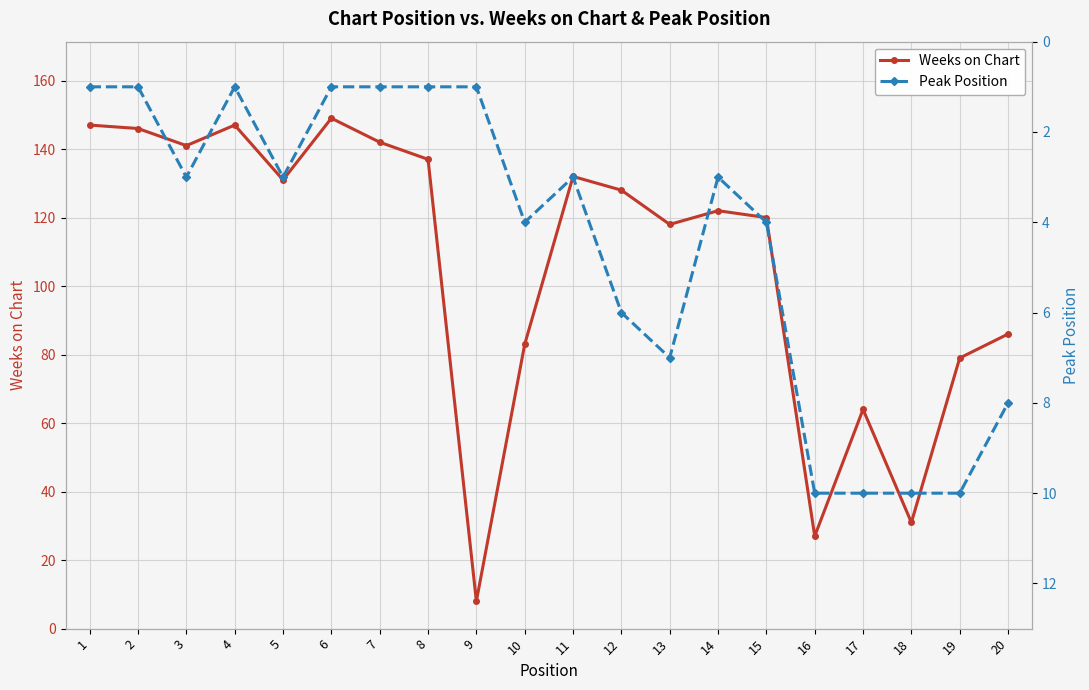

Where does the Weeks on Chart series first go above 128?

1